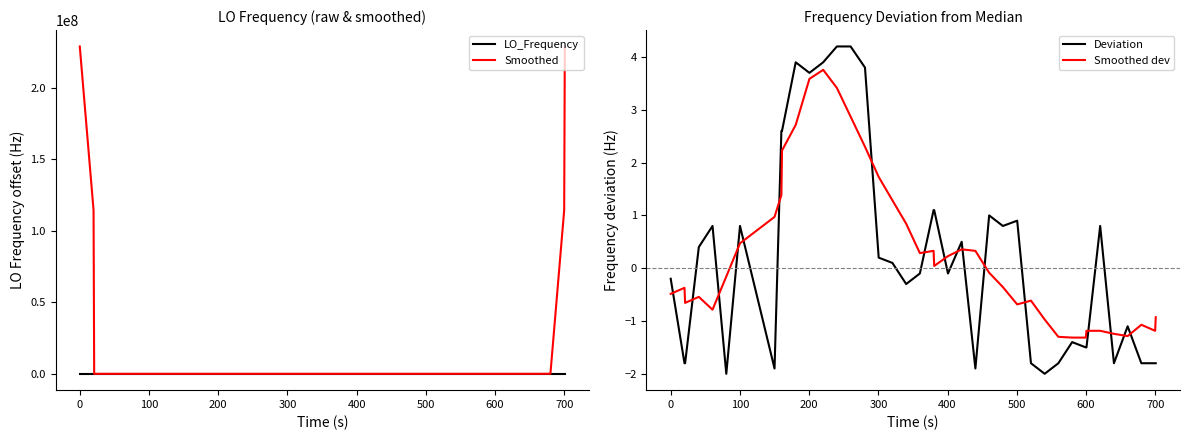

Which series ends up on top after the final intersection of Deviation and Smoothed dev?

Smoothed dev